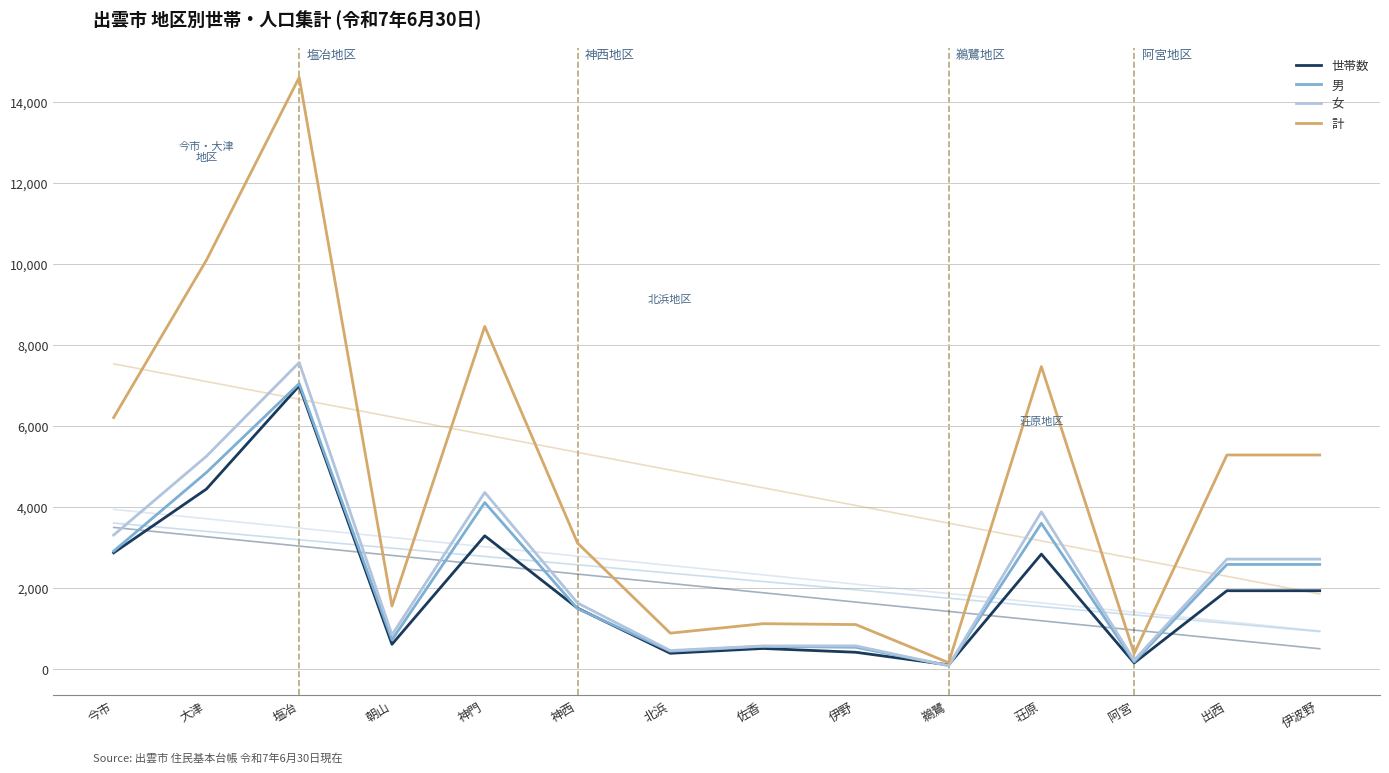

Does the chart display data point markers on the line(s)?

No